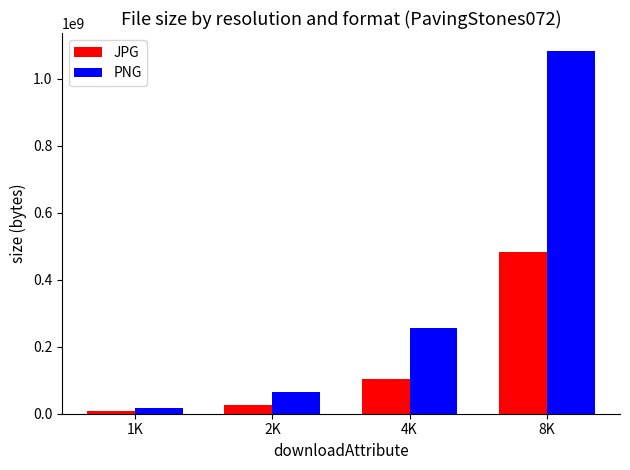

What is the label of the 1st bar from the left?

1K